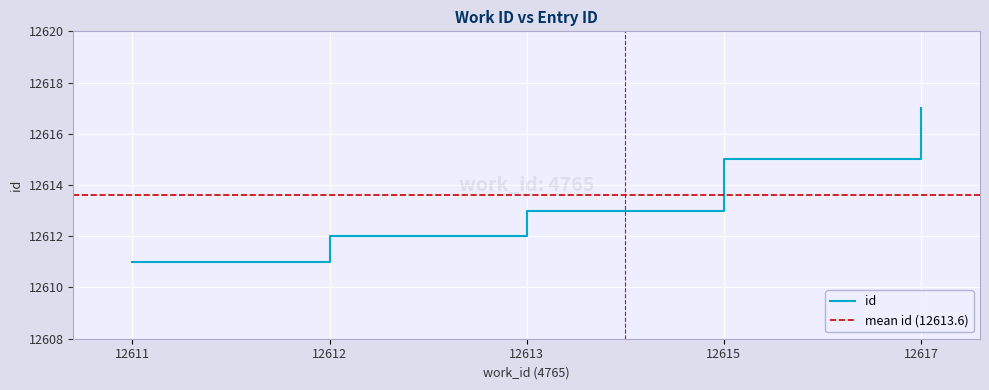

What is the smallest value displayed?

12611